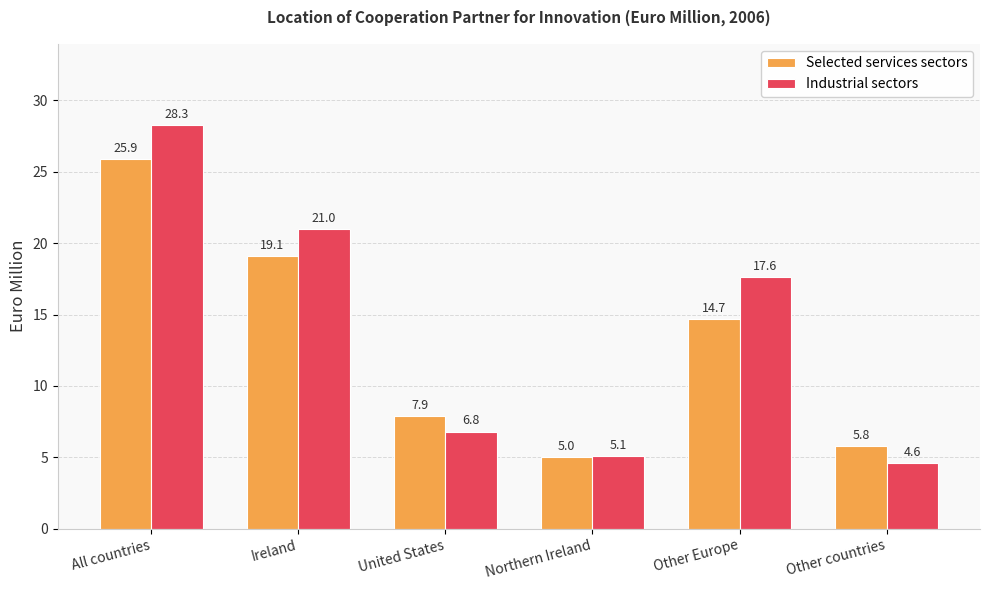

What is the average value of the Selected services sectors series?

13.1